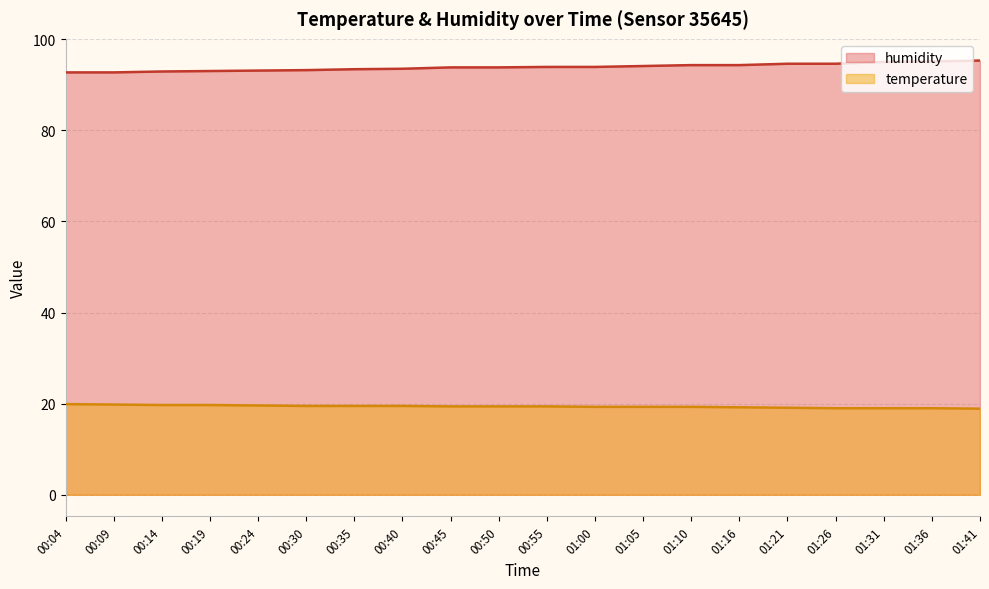

At 00:40, list the series in order from largest to smallest.

humidity, temperature